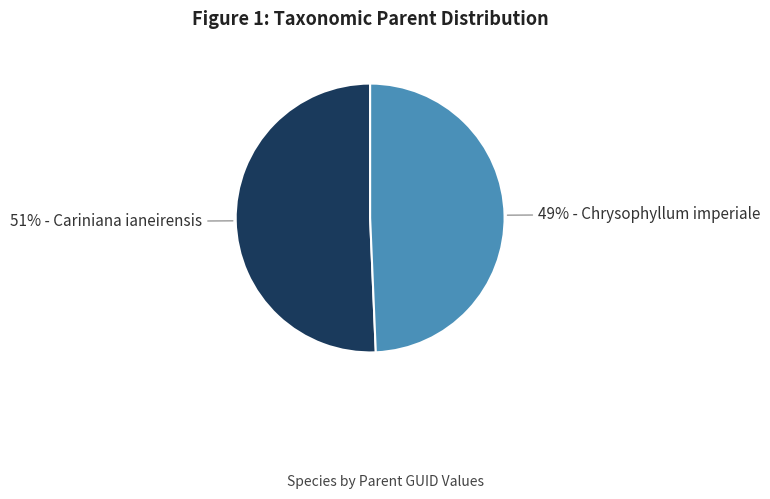

To the nearest percent, what is the average slice percentage?

50%